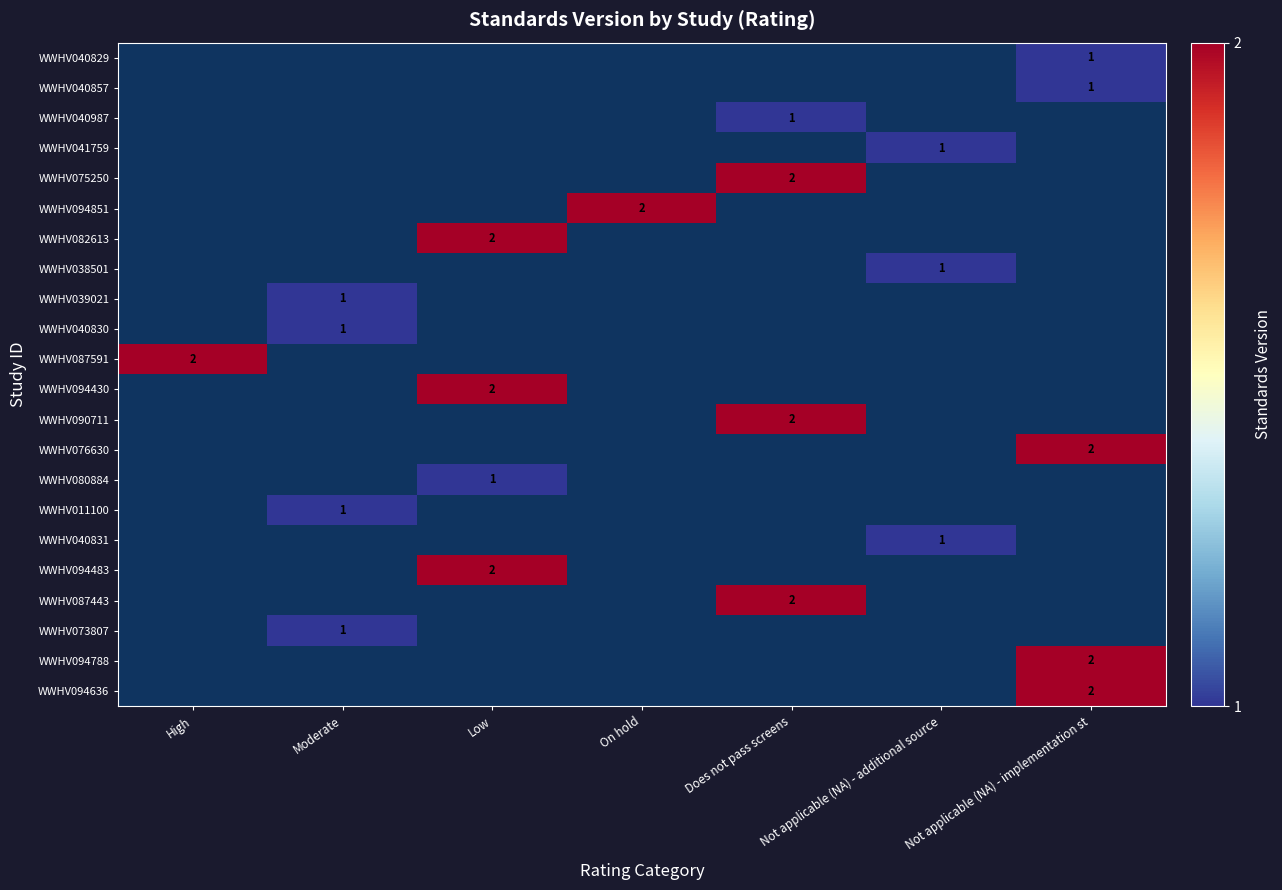

The value of WWHV040830 at Moderate is 1. True or false?

True